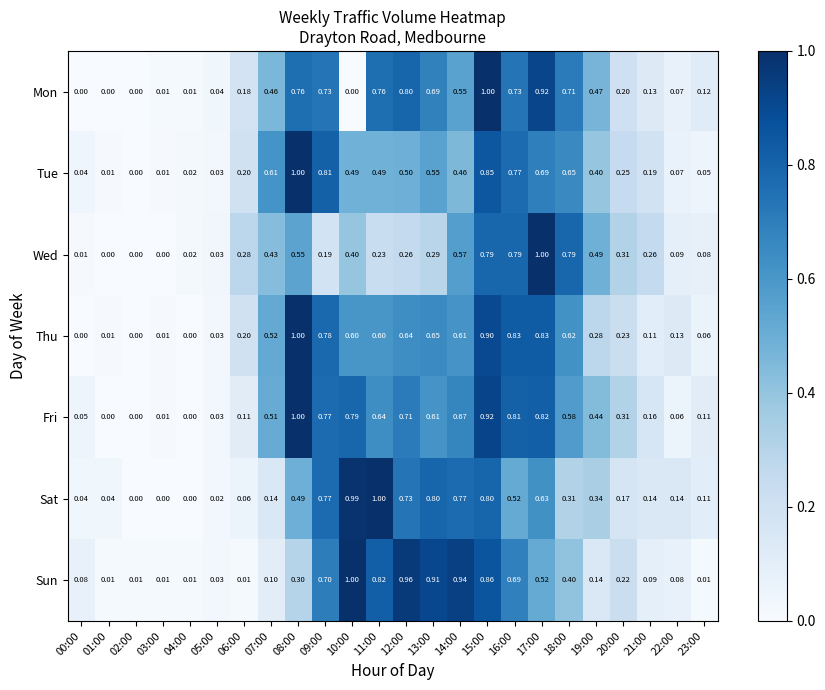

Between 04:00 and 15:00, which series saw the biggest shift?

Mon